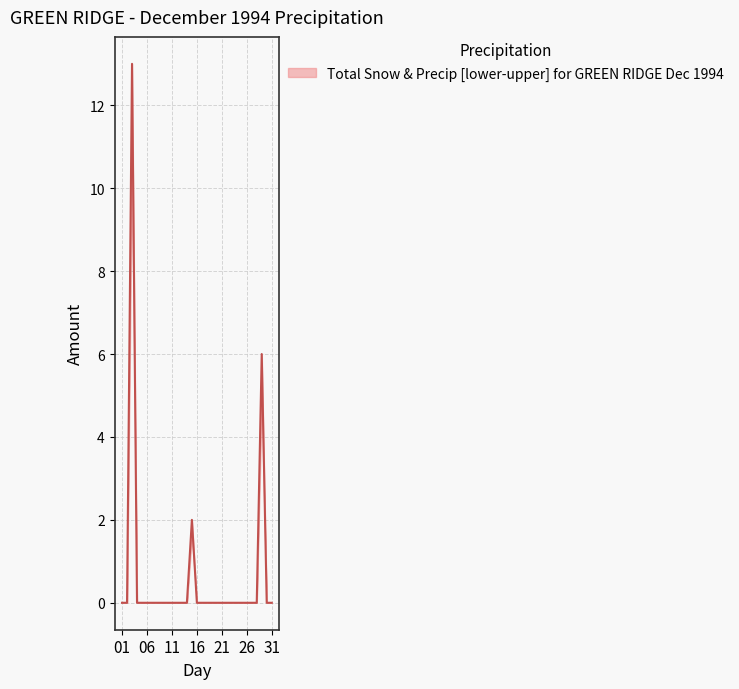

Does the chart have visible grid lines?

Yes